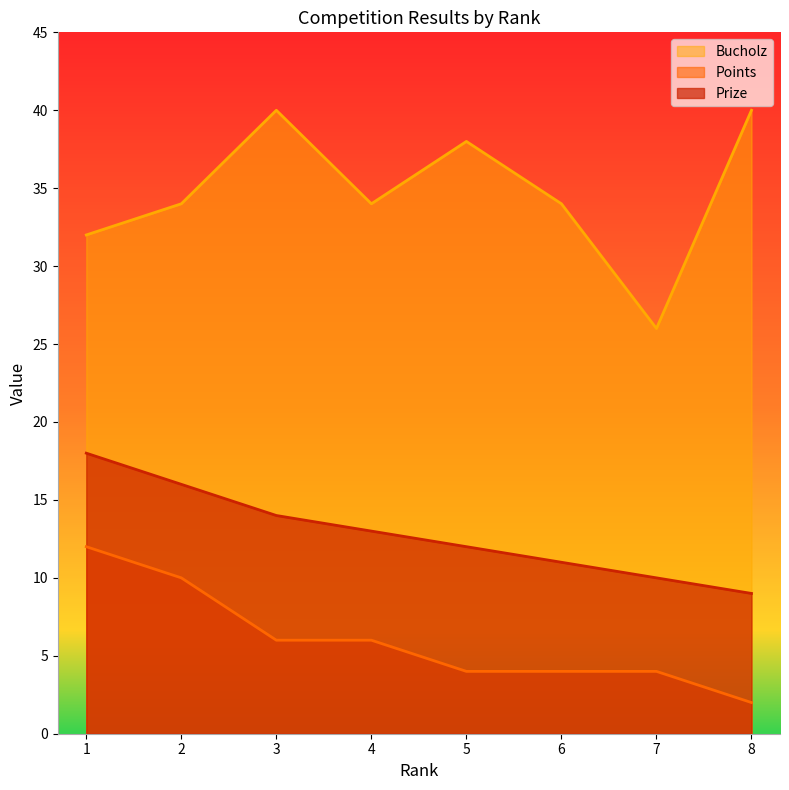

What is the spread (max minus min) of values at 8?

38